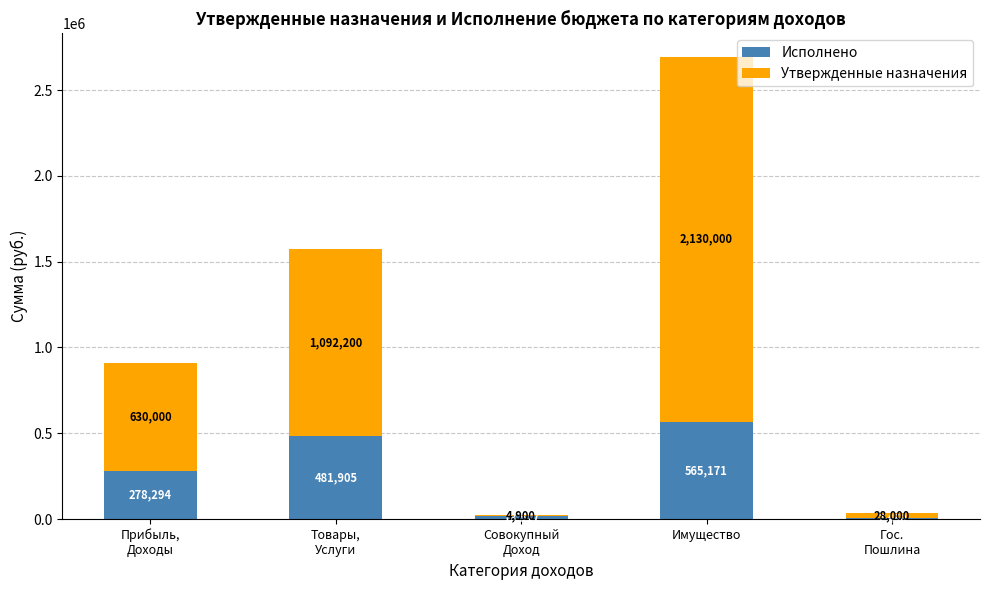

What is the highest value of the Исполнено series?

565171.0